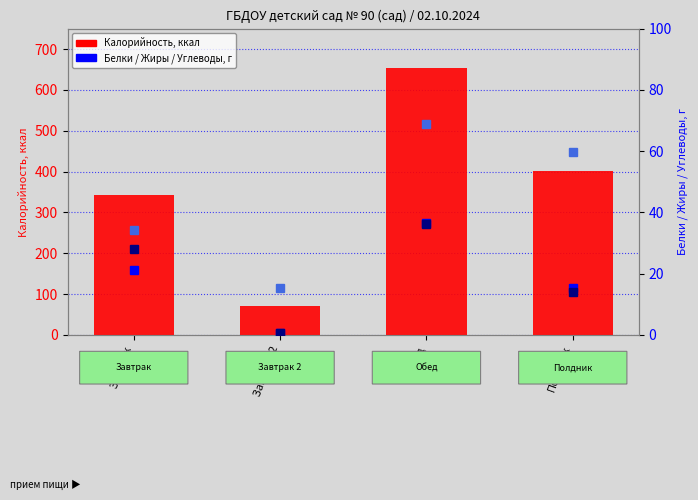

The Жиры series shows 19.3 at Полдник. True or false?

False